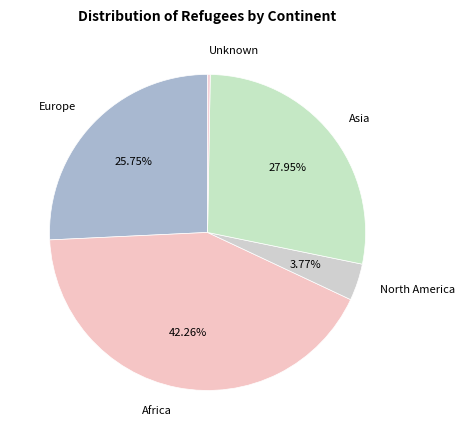

Does any single category account for the majority?

No